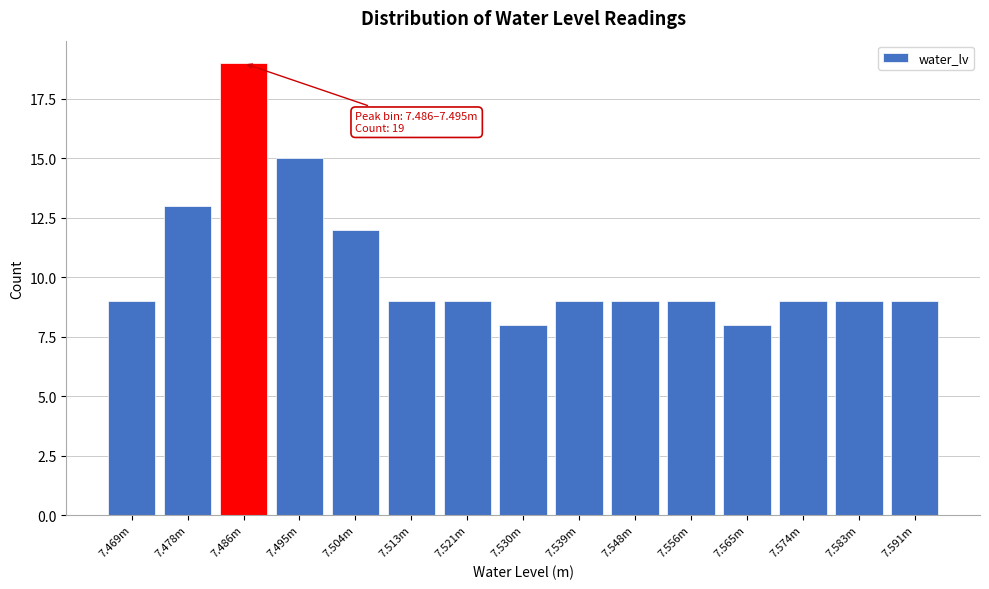

Reading left to right, what are all the values shown in this chart?

7.469m=9	7.478m=13	7.486m=19	7.495m=15	7.504m=12	7.513m=9	7.521m=9	7.530m=8	7.539m=9	7.548m=9	7.556m=9	7.565m=8	7.574m=9	7.583m=9	7.591m=9